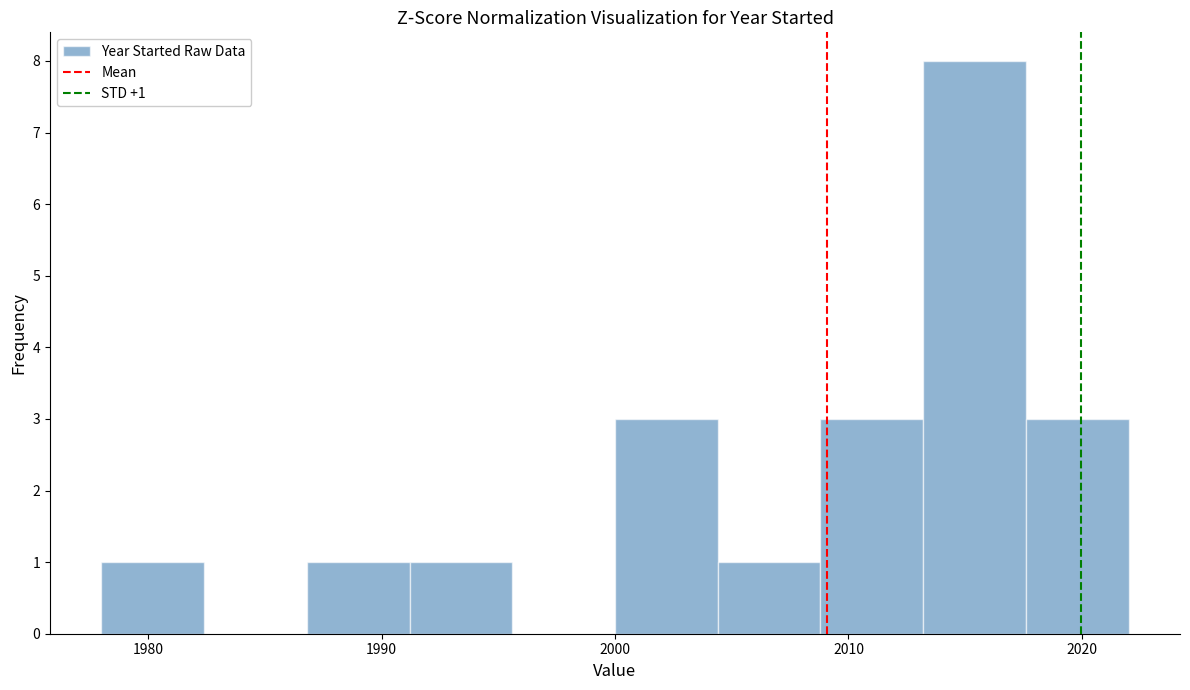

Over which range of the x-axis is the bar tallest?

2013.2 to 2017.6